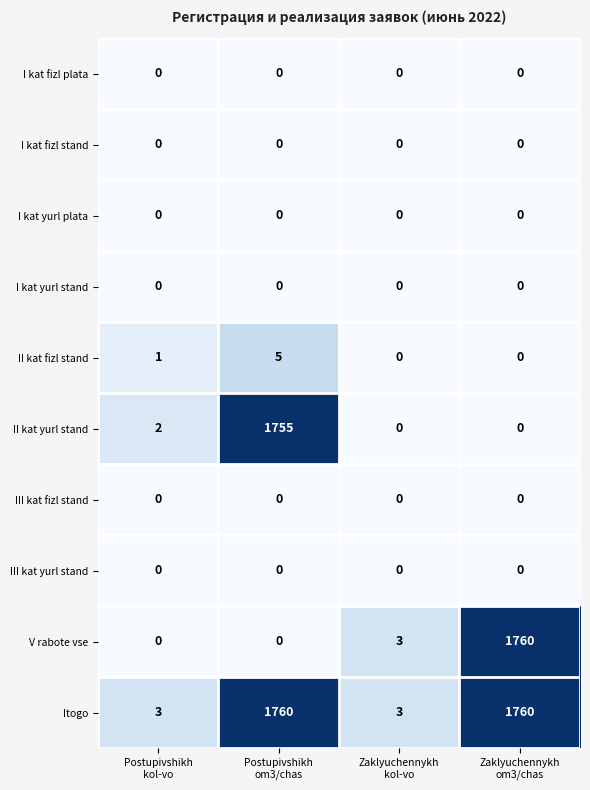

Between Postupivshikh
kol-vo and Zaklyuchennykh
om3/chas, which series saw the biggest shift?

V rabote vse